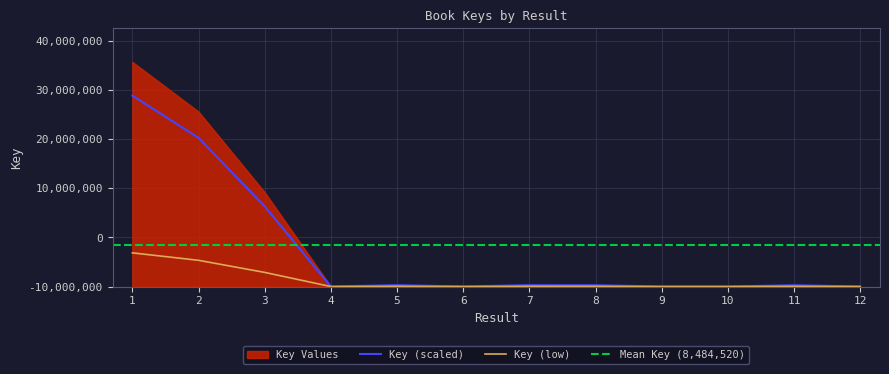

What is the difference between the values at 9 and 2?

30250650.8